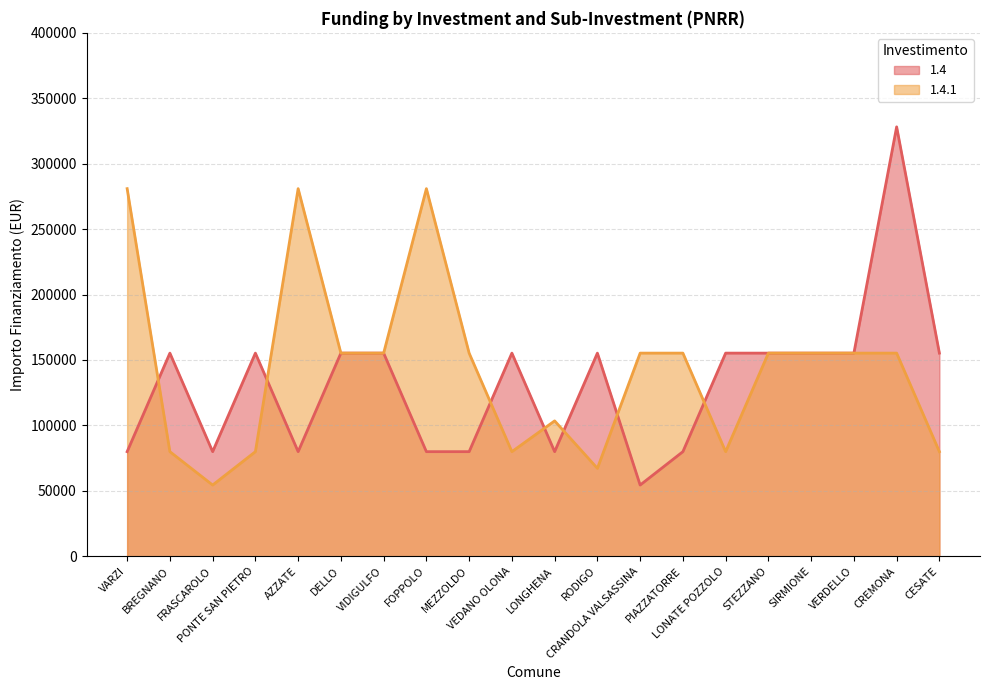

Where does the 1.4 series first go above 155234?

CREMONA